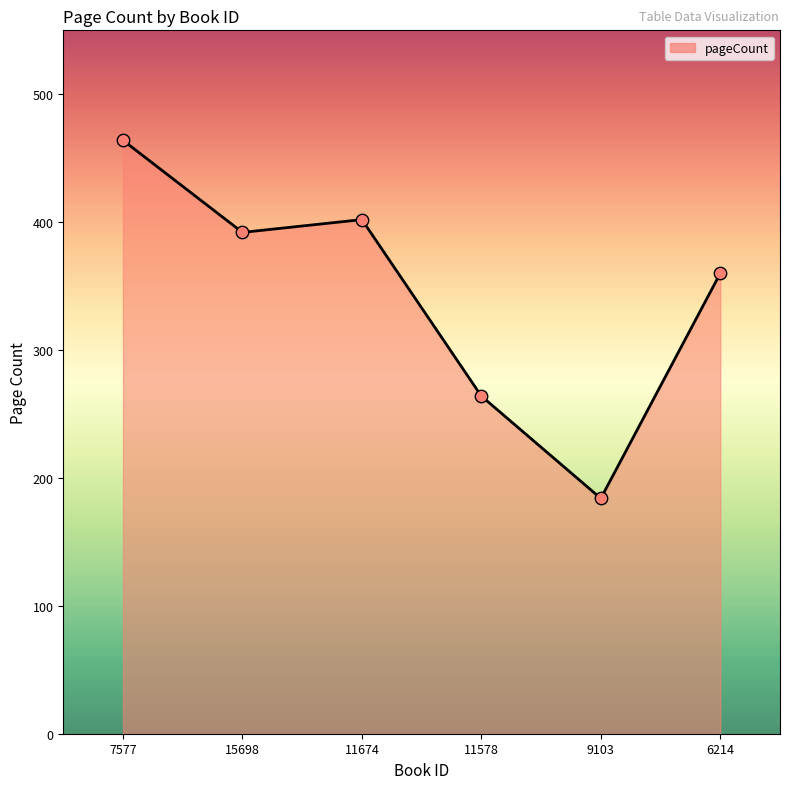

What is the change in value from 9103 to 6214?

+176